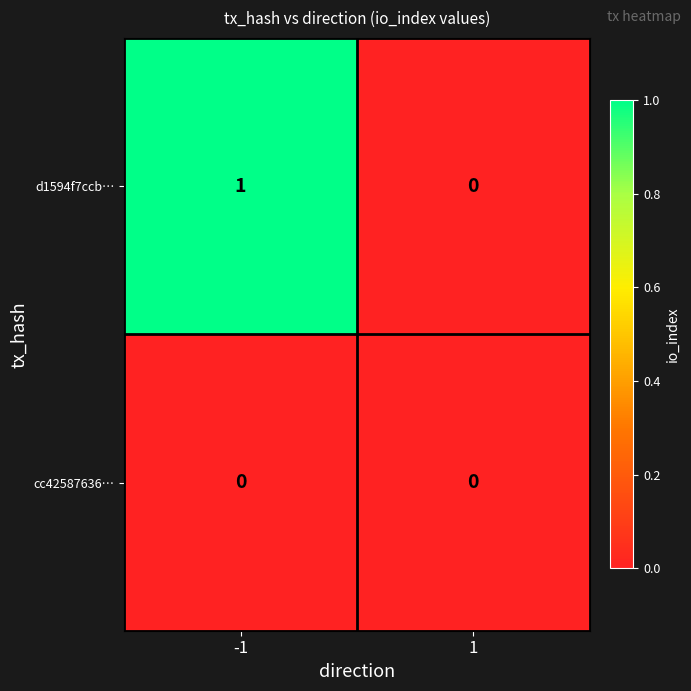

The value of cc42587636… at -1 is 0. True or false?

True